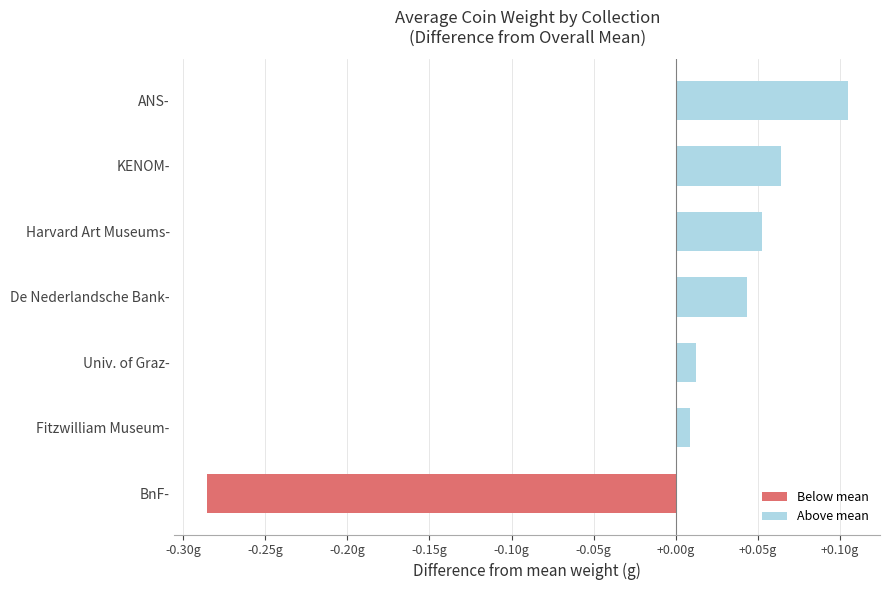

Are the bars horizontal?

Yes